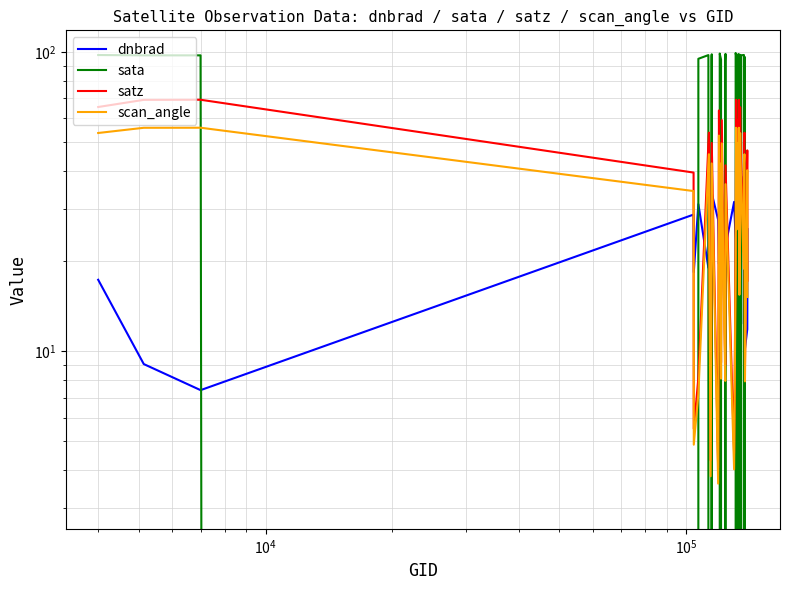

How many lines are shown in the chart?

4